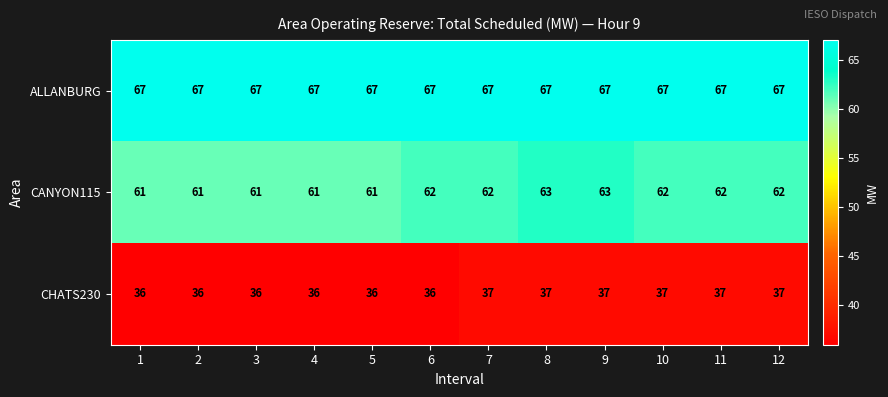

What is the sum of all ALLANBURG values?

804